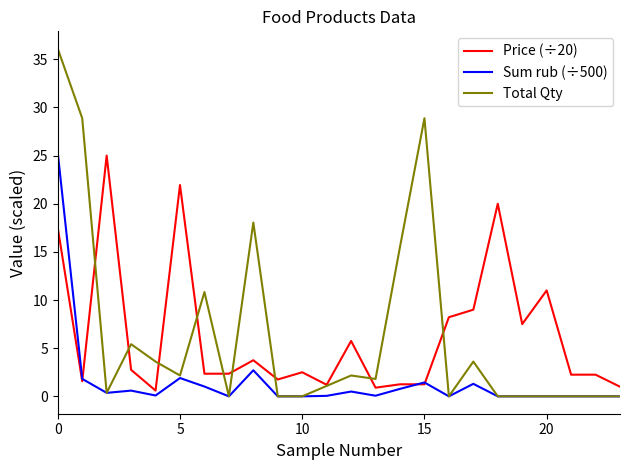

What is the maximum value for Sum rub (÷500)?

25.3